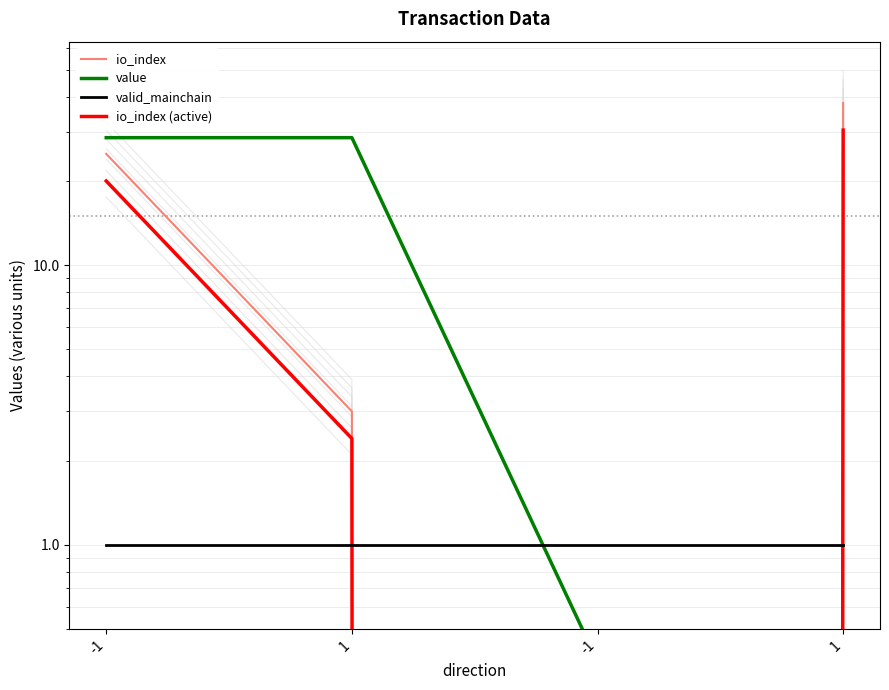

Reading right to left, extract all data points from this chart.

io_index: 38.0	0.0	3.0	25.0
value: 0.4	0.4	28.6	28.6
valid_mainchain: 1.0	1.0	1.0	1.0
io_index (active): 30.4	0.0	2.4	20.0